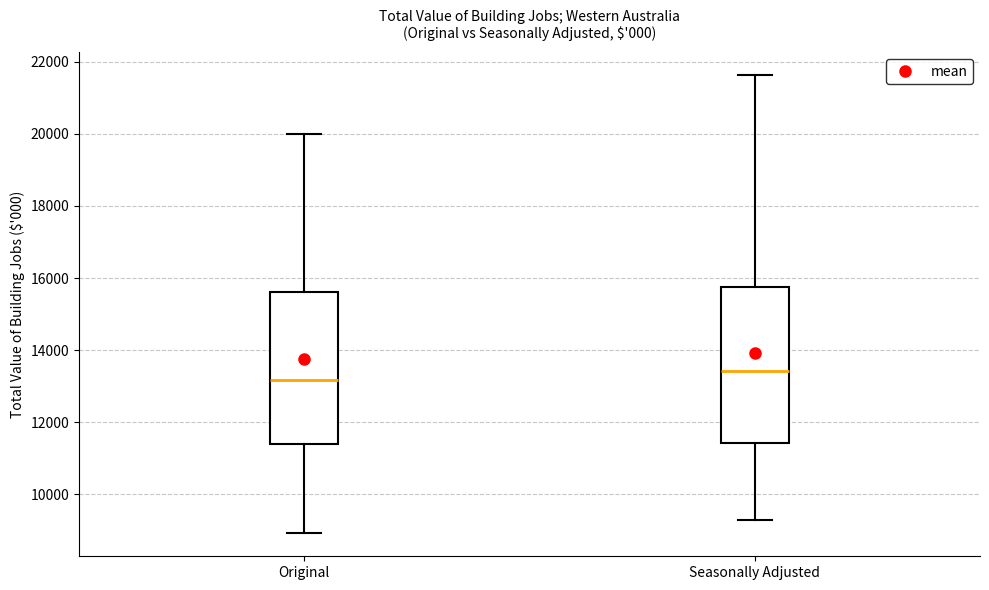

Where does the lower whisker of the box for Original end on the y-axis? The values are not printed on the chart, so give them approximately, as read against the axis.

9000